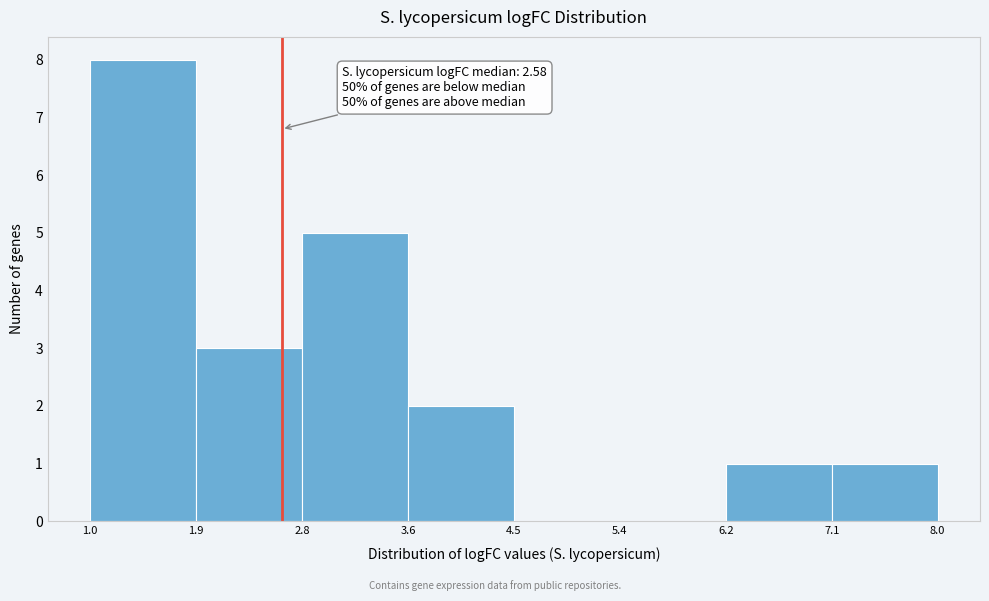

Over which range of the x-axis is the bar tallest?

1.0 to 1.9